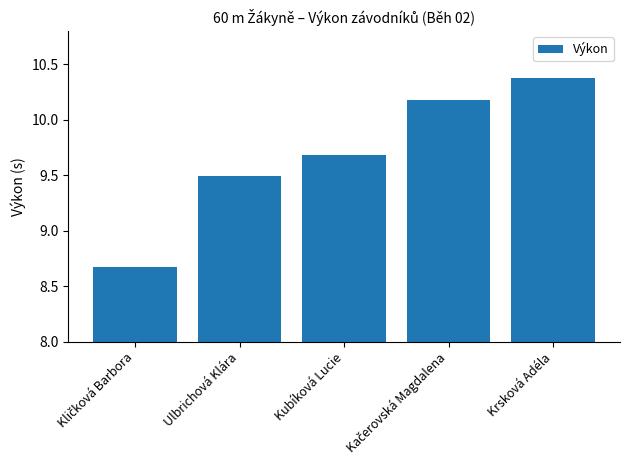

What is the value of the 3rd bar from the left?

9.7